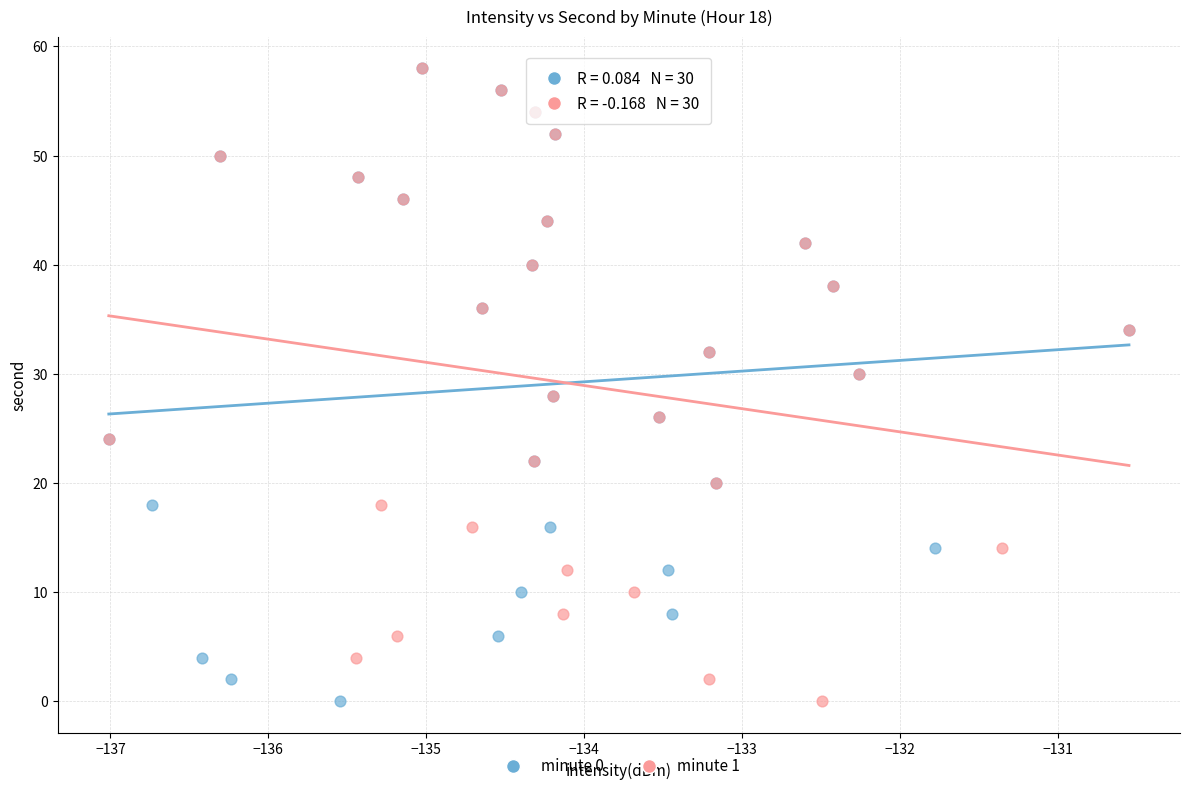

What are all the series names shown in the legend?

minute 0, minute 1